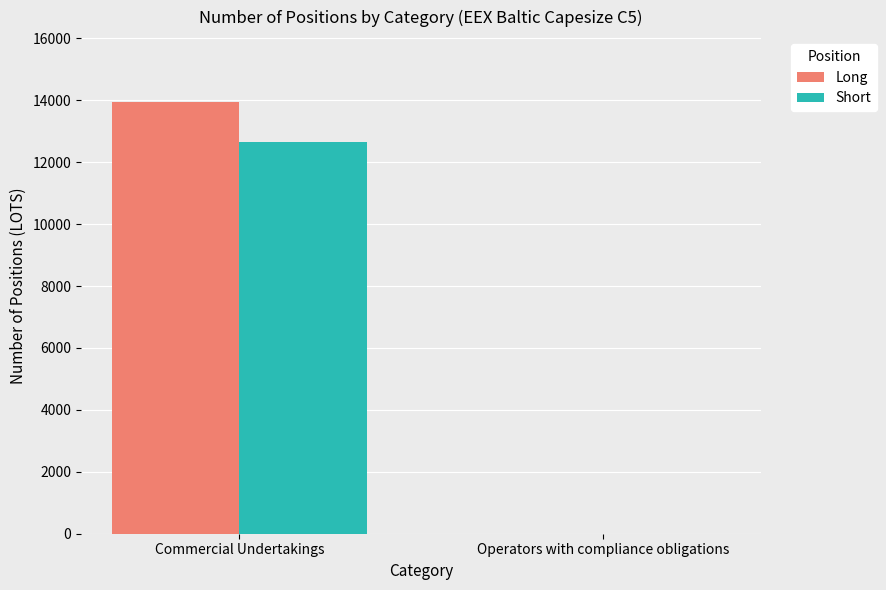

Which series has the largest total across all categories?

Long